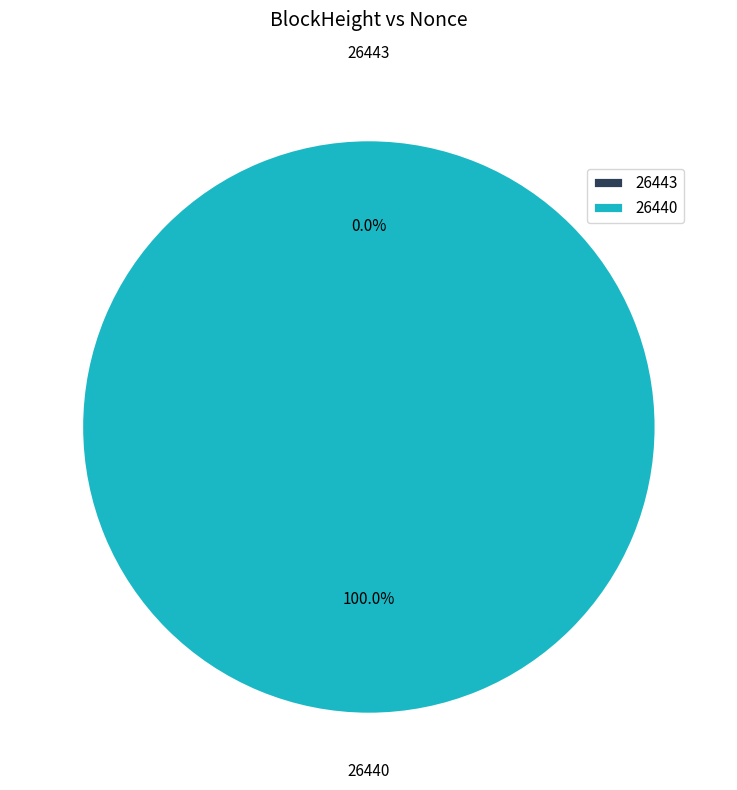

Rank the categories by value from lowest to highest.

26443, 26440